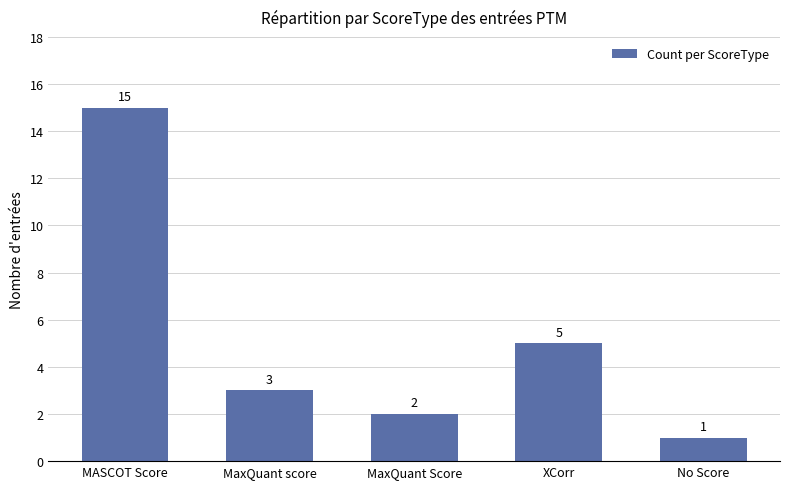

What is the label of the 3rd bar from the left?

MaxQuant Score